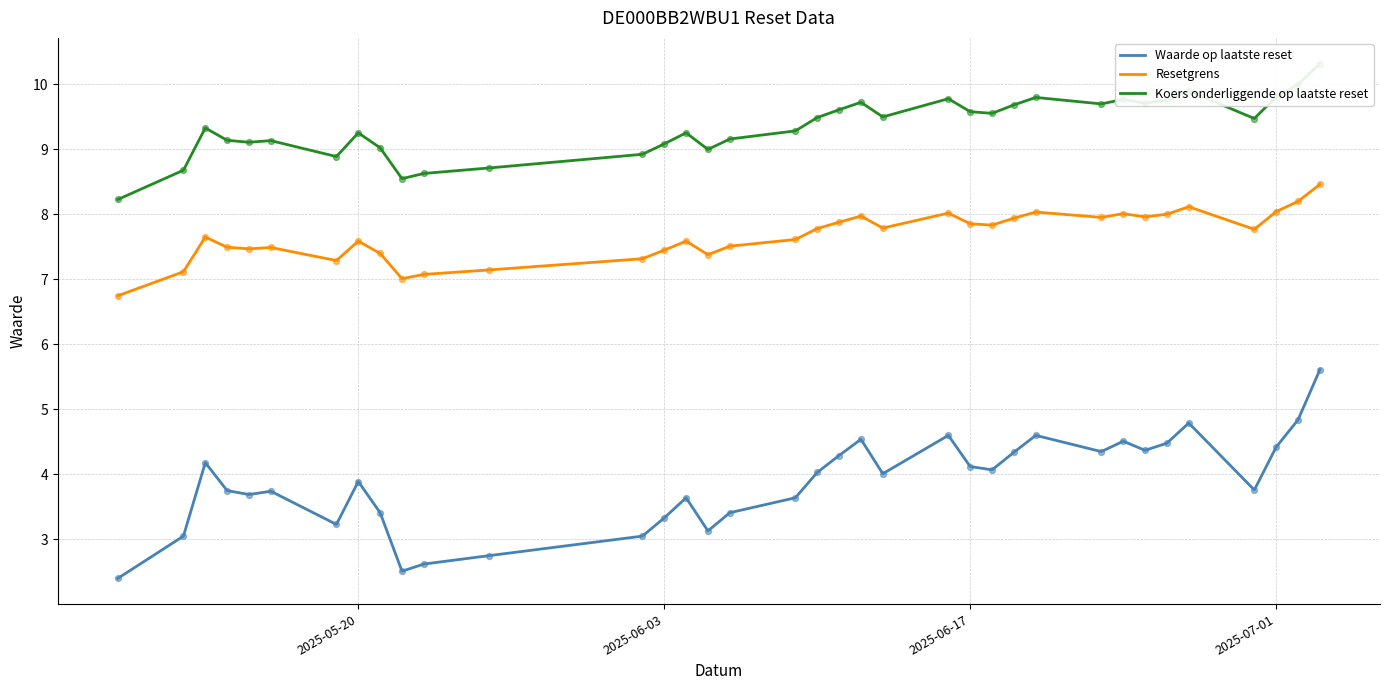

Which series has the widest spread of Y values?

Waarde op laatste reset